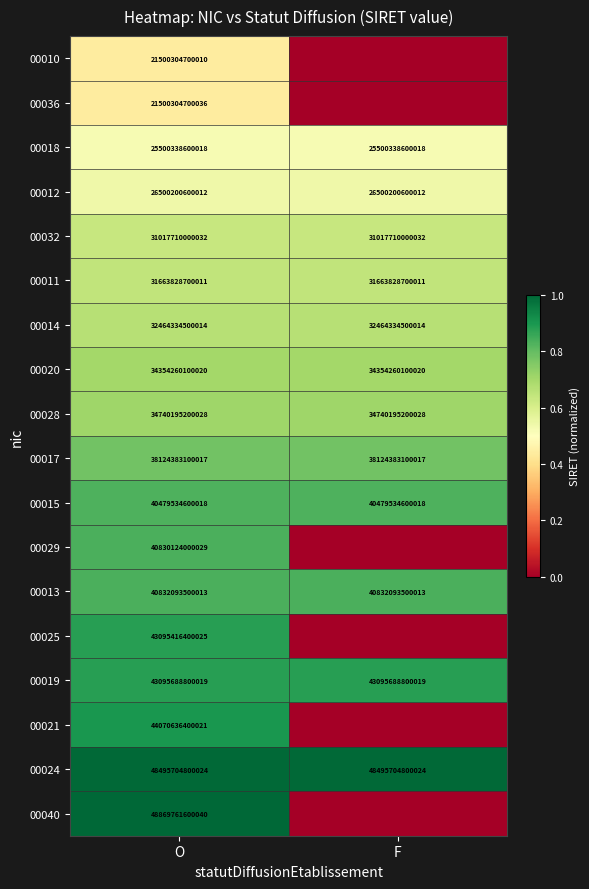

The value of 00017 at F is 1.4. True or false?

False